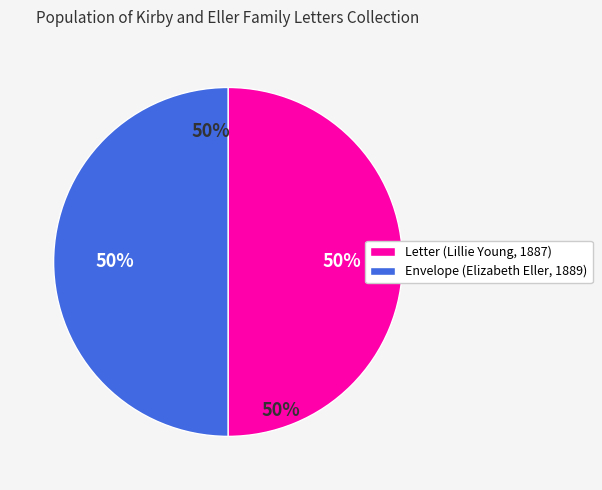

To the nearest percent, what portion does Letter from Lillie Young to Ada Kirby (1887) represent?

50%